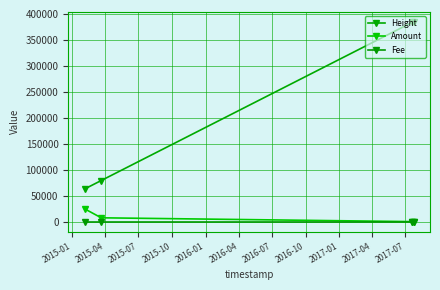

How many data points in Amount are less than 7349?

2